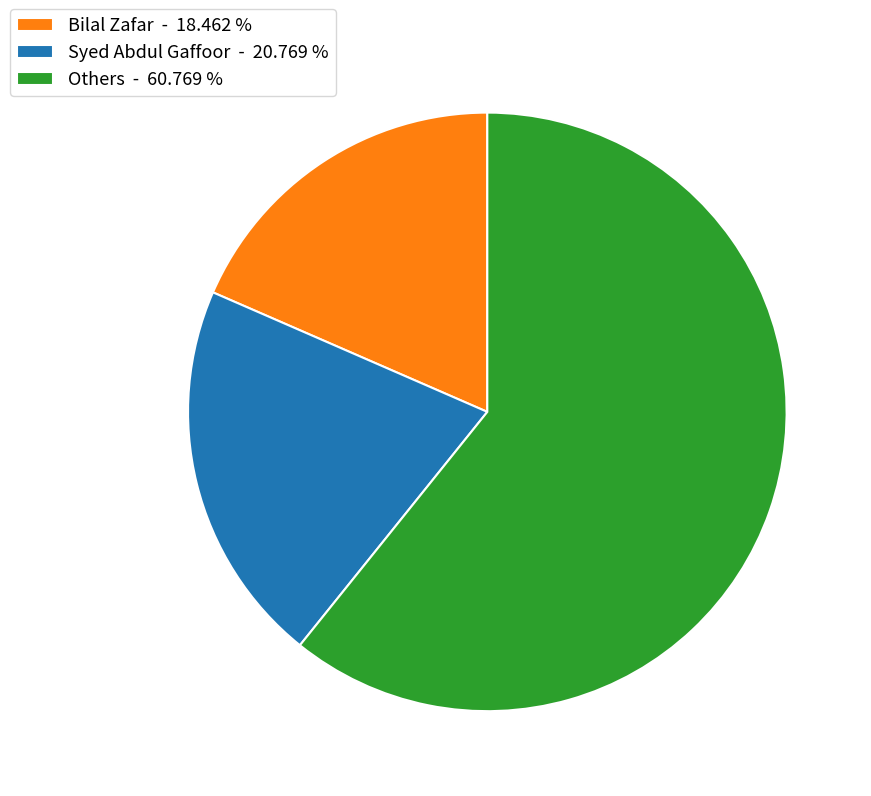

How many slices are in this pie chart?

3